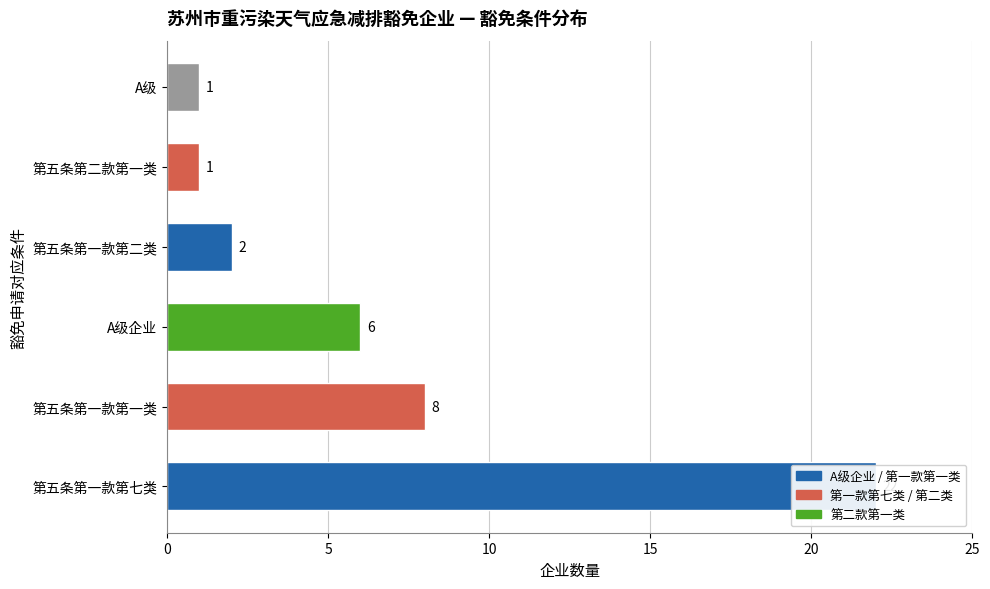

Reading left to right, list all the values displayed in this chart.

22	8	6	2	1	1